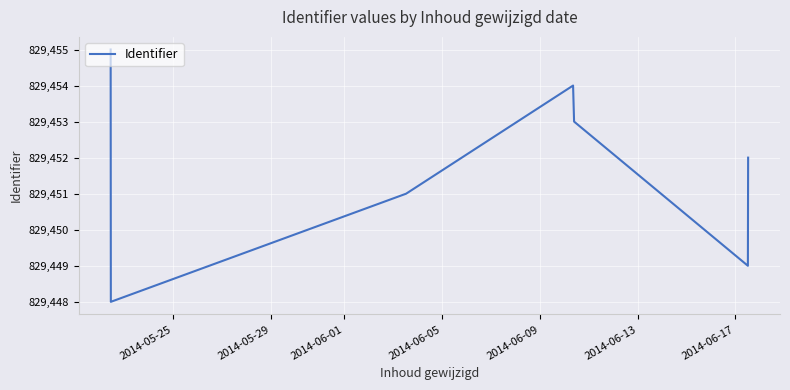

How many categories are shown in the chart?

7